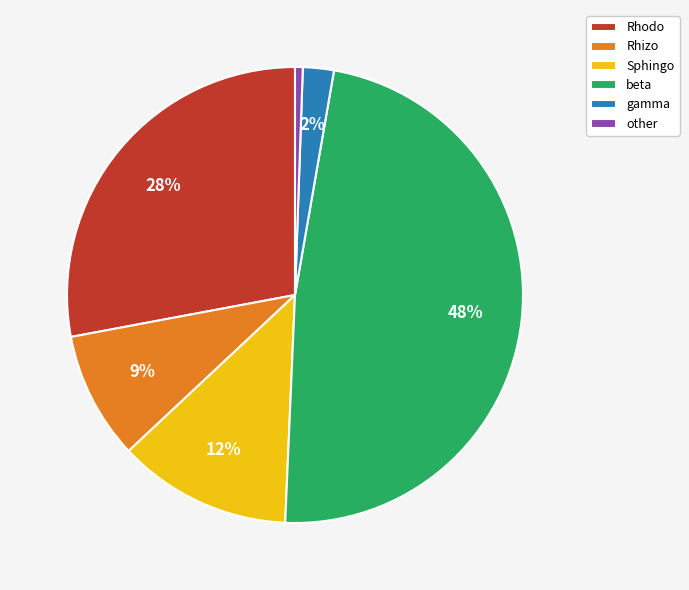

Which slice is the largest?

beta